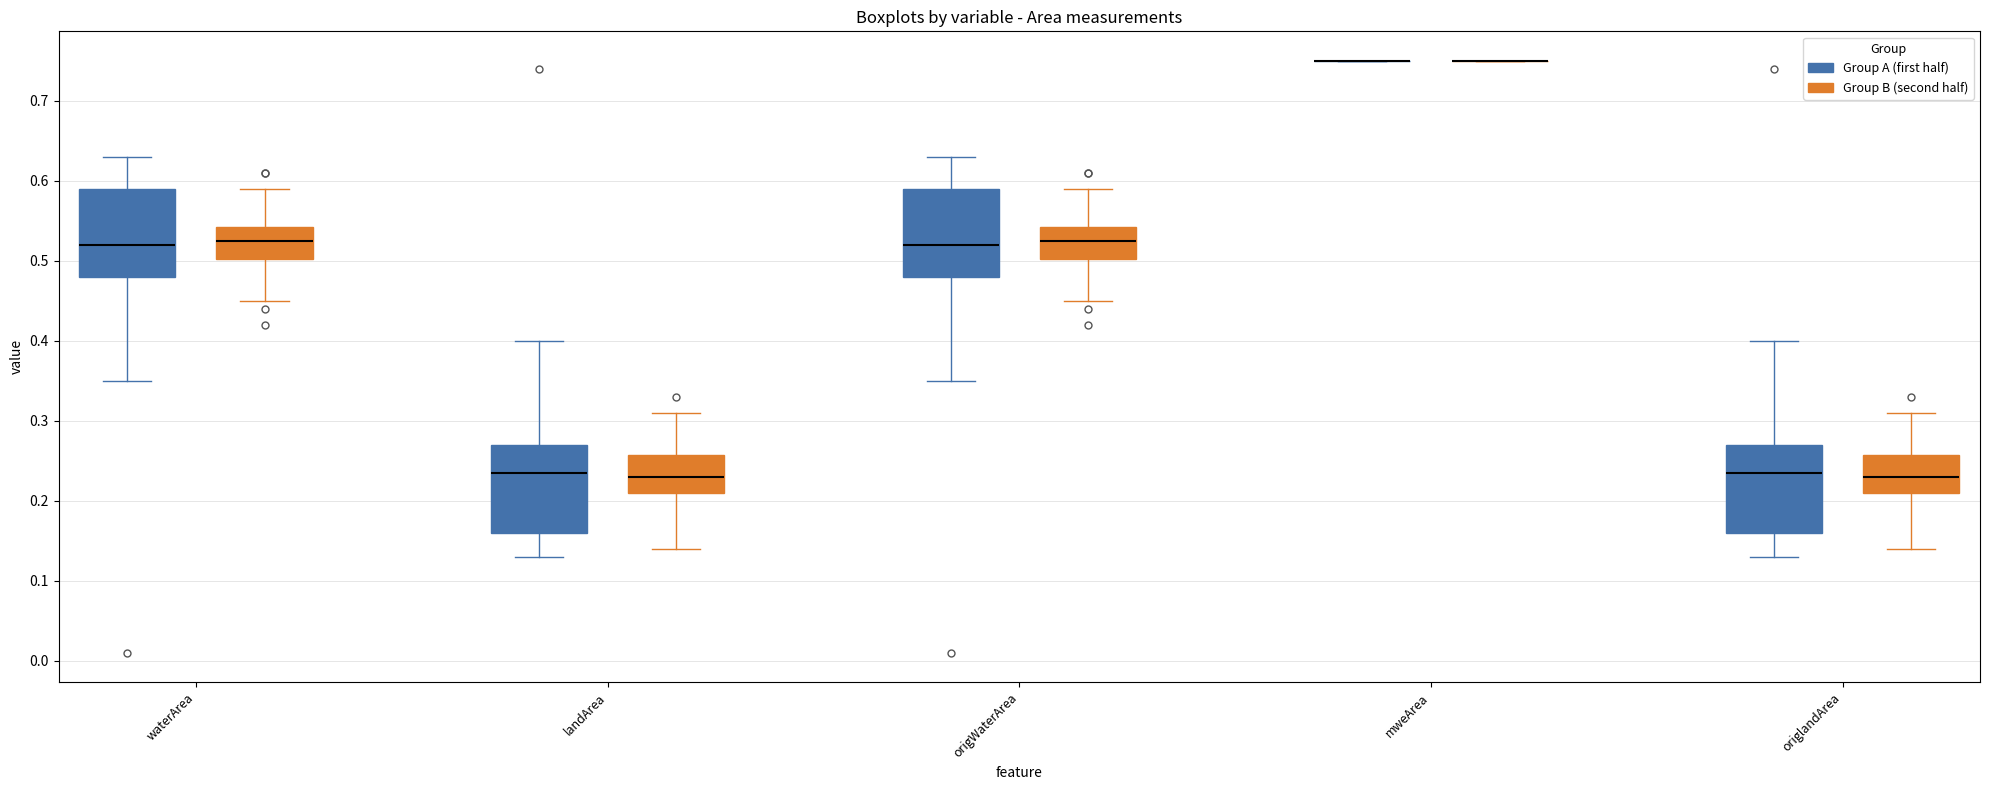

Where does the lower whisker of the box for waterArea (Group B (second half)) end on the y-axis? The values are not printed on the chart, so give them approximately, as read against the axis.

0.45